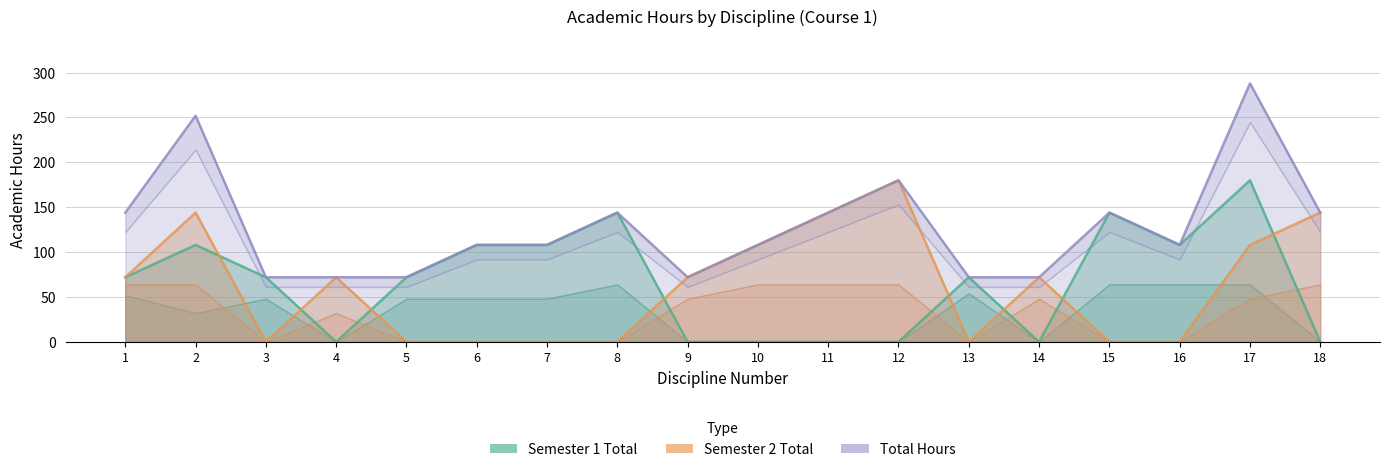

The value of Total Hours at 2 is 252. True or false?

True